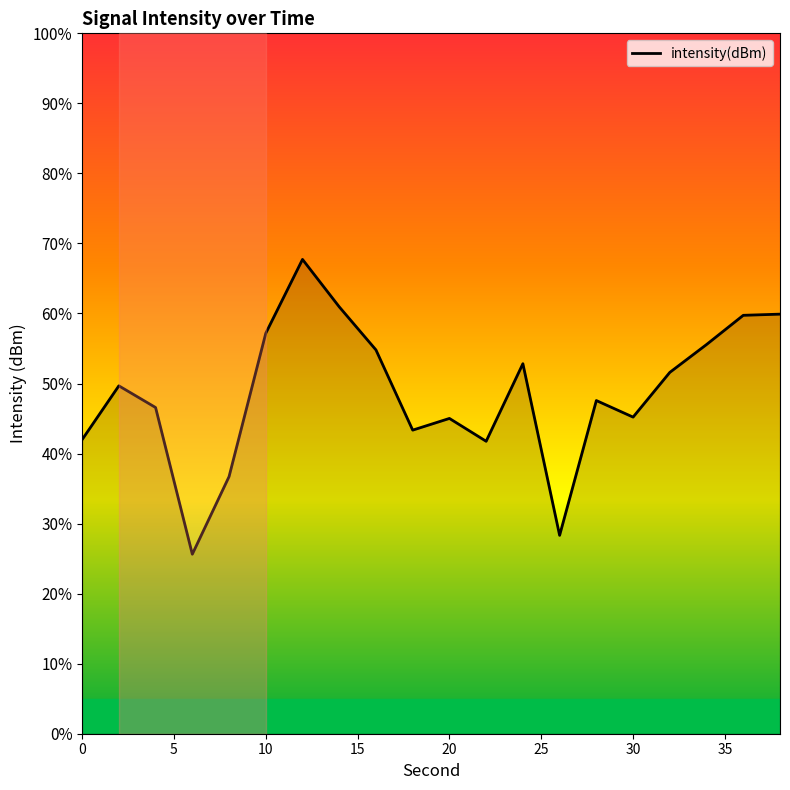

What is the maximum value shown in the chart?

67.7